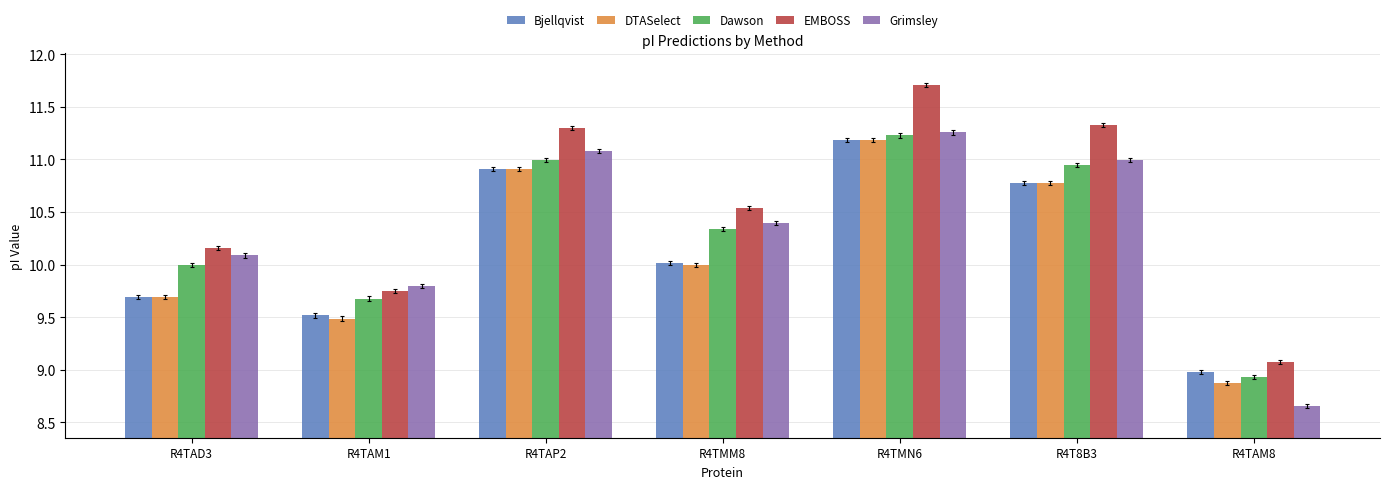

Which series has the largest total across all categories?

EMBOSS